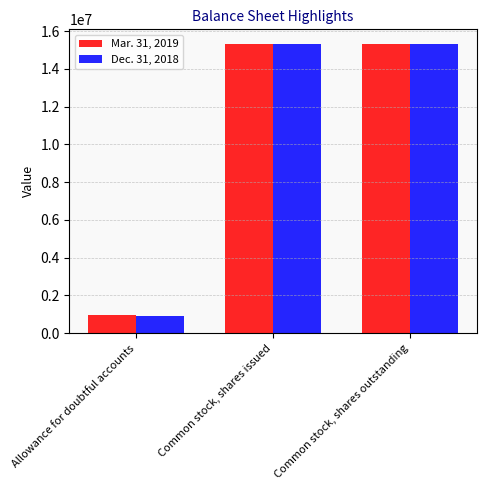

Between Allowance for doubtful accounts and Common stock, shares issued, which series saw the biggest shift?

Dec. 31, 2018